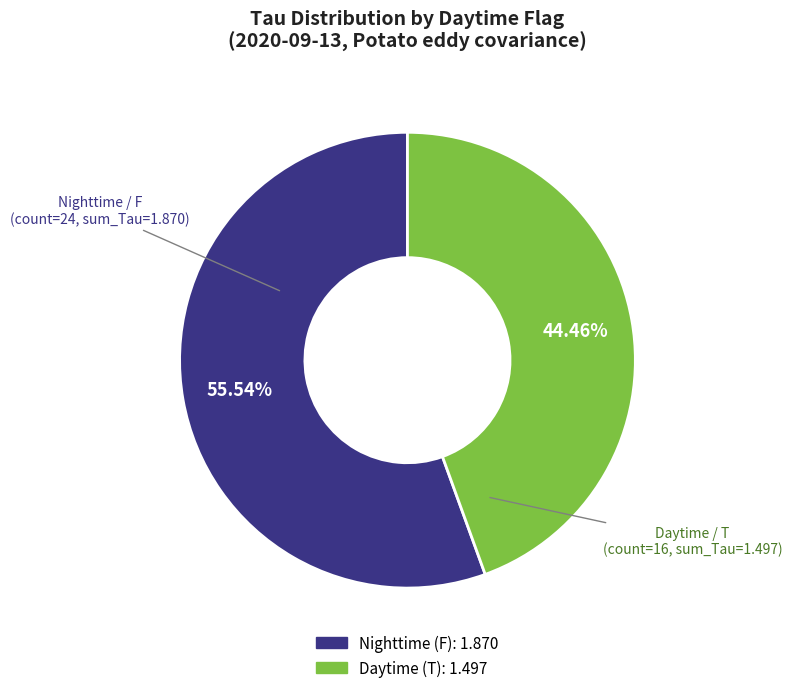

How many segments does this pie chart have?

2